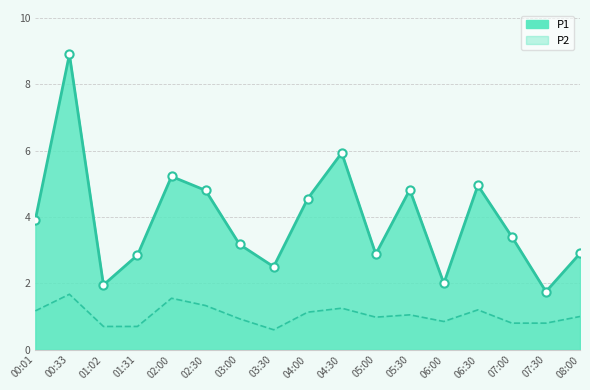

Is the value of P1 at 04:00 greater than the value of P2 at 03:00?

Yes